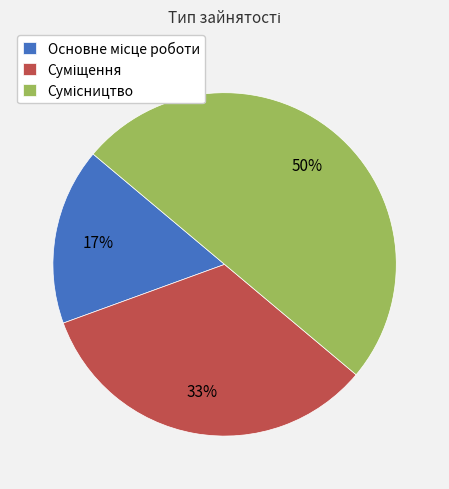

To the nearest percent, what is the difference between the largest and smallest slice percentages?

33%